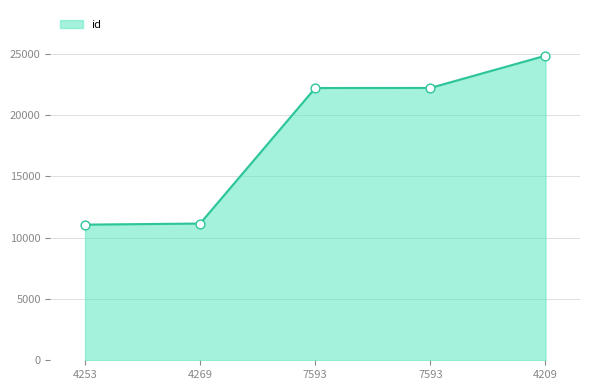

Count the number of data series in this chart.

1